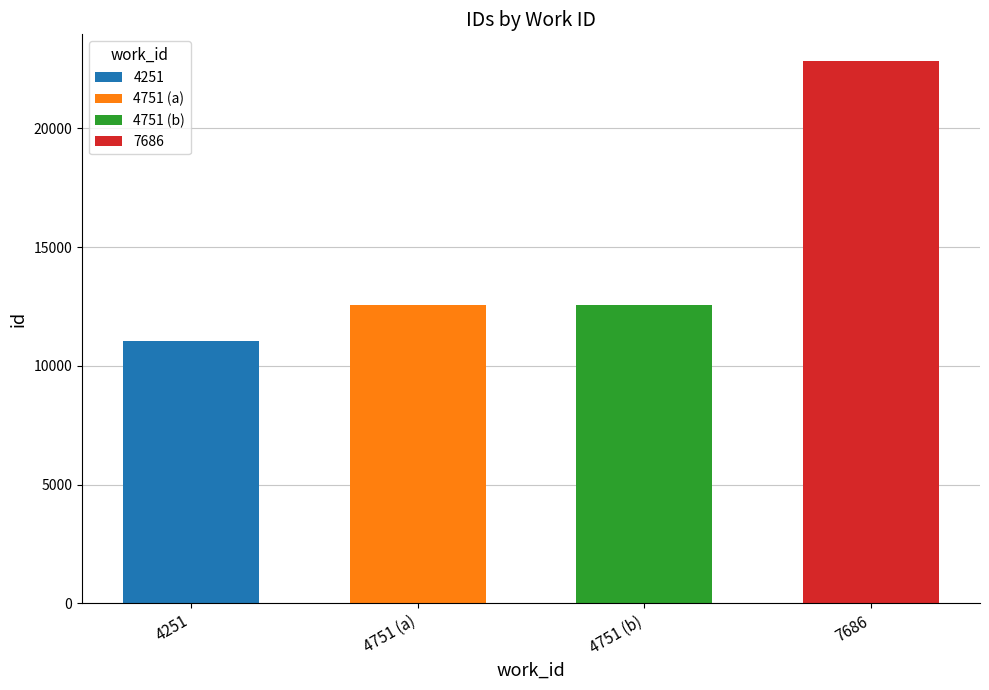

At which label is the value closest to 16934?

4751